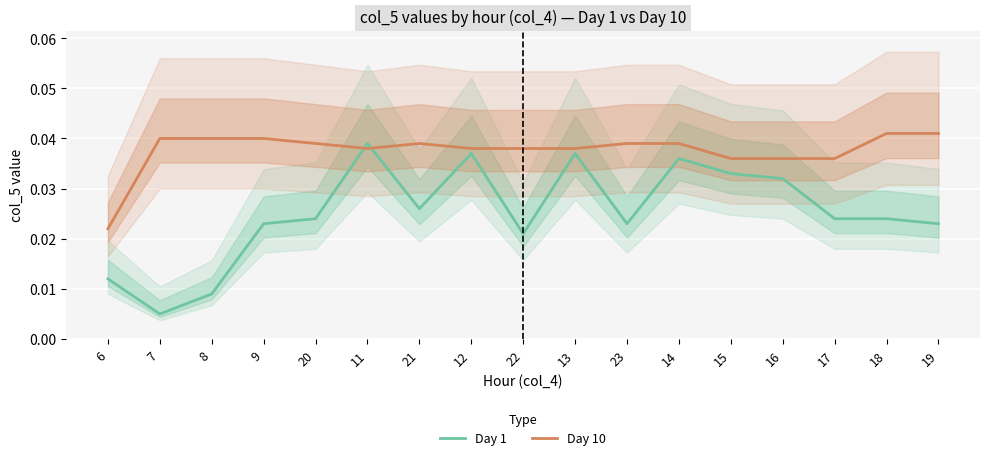

Which series has the largest total across all categories?

Day 10